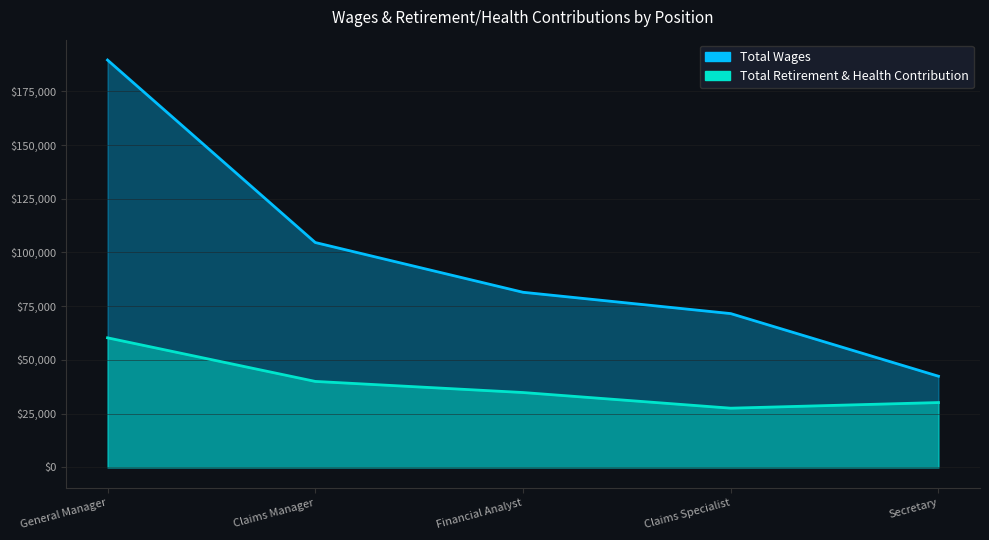

What position from the left is Secretary?

5